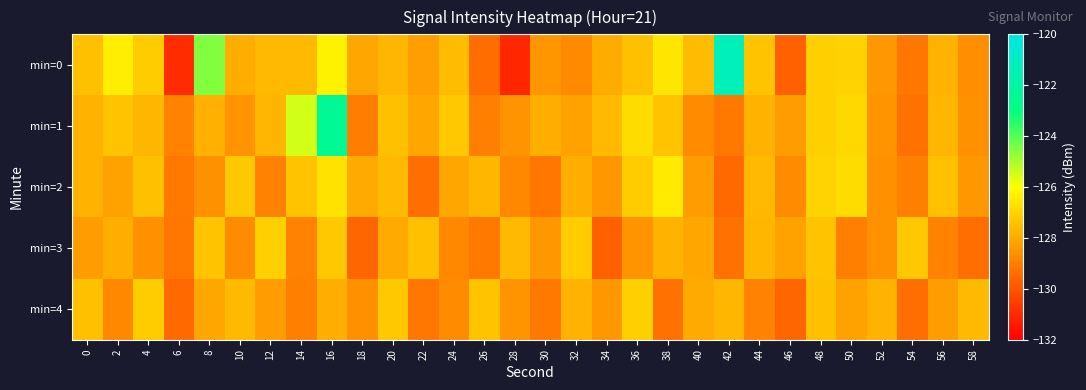

List the series in order of their peak value, lowest first.

min=3, min=4, min=2, min=1, min=0